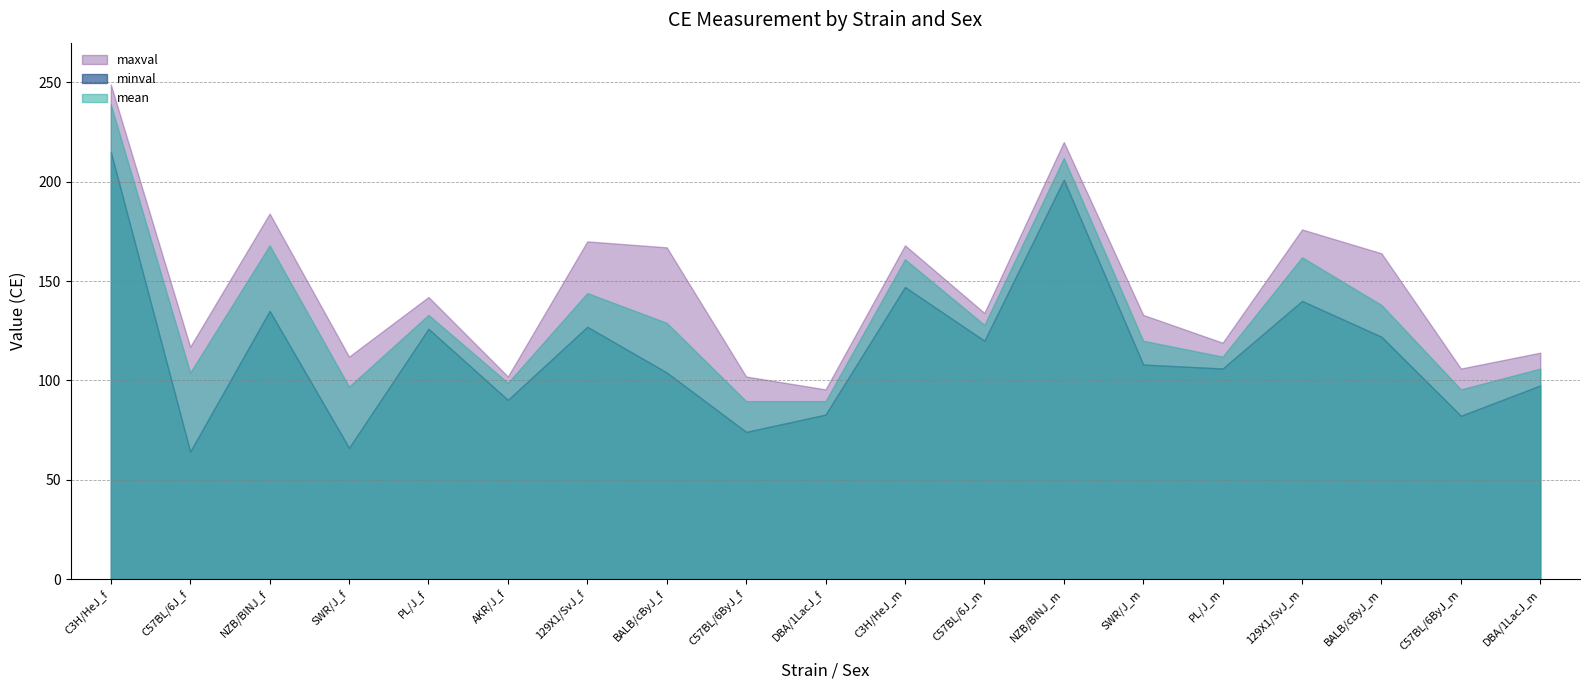

The value of minval at BALB/cByJ_m is 215.7. True or false?

False